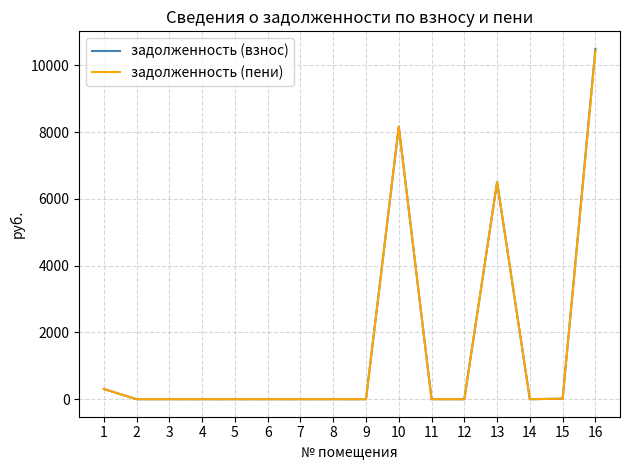

At which category is the sum across all series the highest?

16